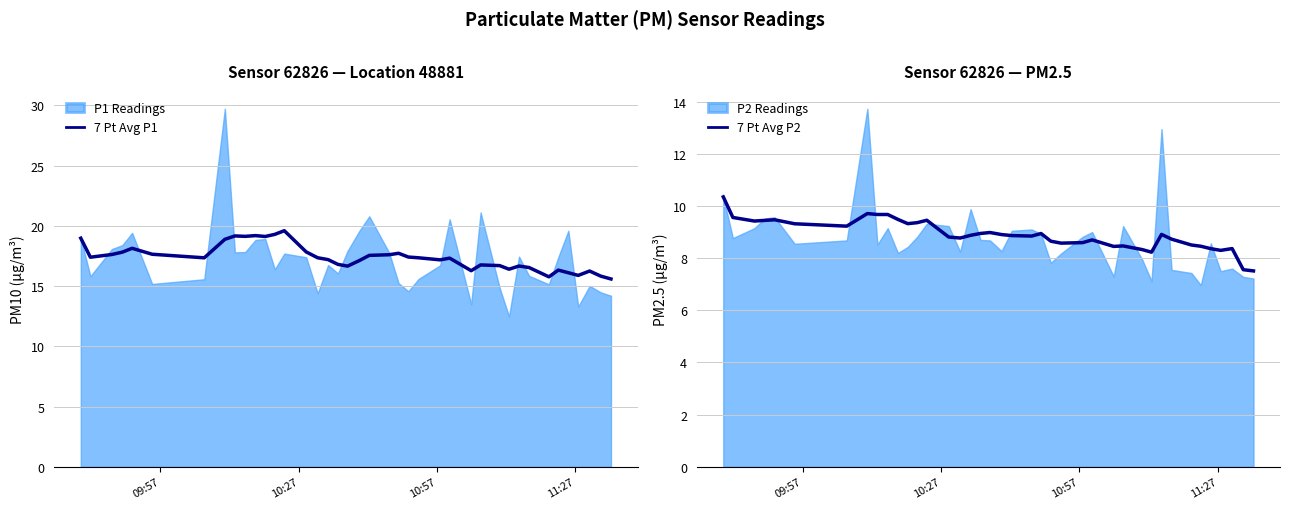

Reading right to left, what are all the values shown in this chart?

7 Pt Avg P1: 15.6	15.8	16.3	15.9	16.1	16.3	15.8	16.5	16.7	16.4	16.7	16.8	16.3	17.3	17.2	17.4	17.4	17.7	17.6	17.6	17.1	16.7	16.8	17.2	17.4	17.8	19.6	19.3	19.1	19.2	19.1	19.2	18.9	17.3	17.6	18.1	17.8	17.6	17.4	19.0
7 Pt Avg P2: 7.5	7.6	8.4	8.3	8.4	8.5	8.5	8.7	8.9	8.2	8.3	8.5	8.4	8.7	8.6	8.6	8.7	8.9	8.8	8.9	8.9	9.0	8.9	8.9	8.8	8.8	9.5	9.4	9.3	9.5	9.7	9.7	9.7	9.2	9.3	9.5	9.4	9.4	9.6	10.3